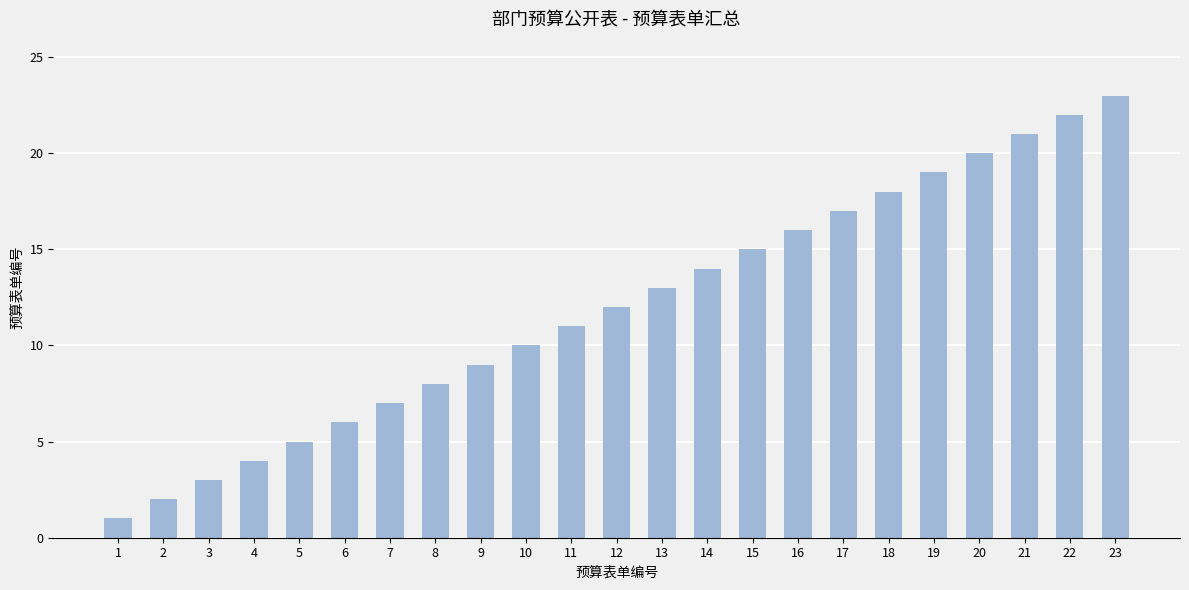

What is the sum of the values at 10 and 8?

18